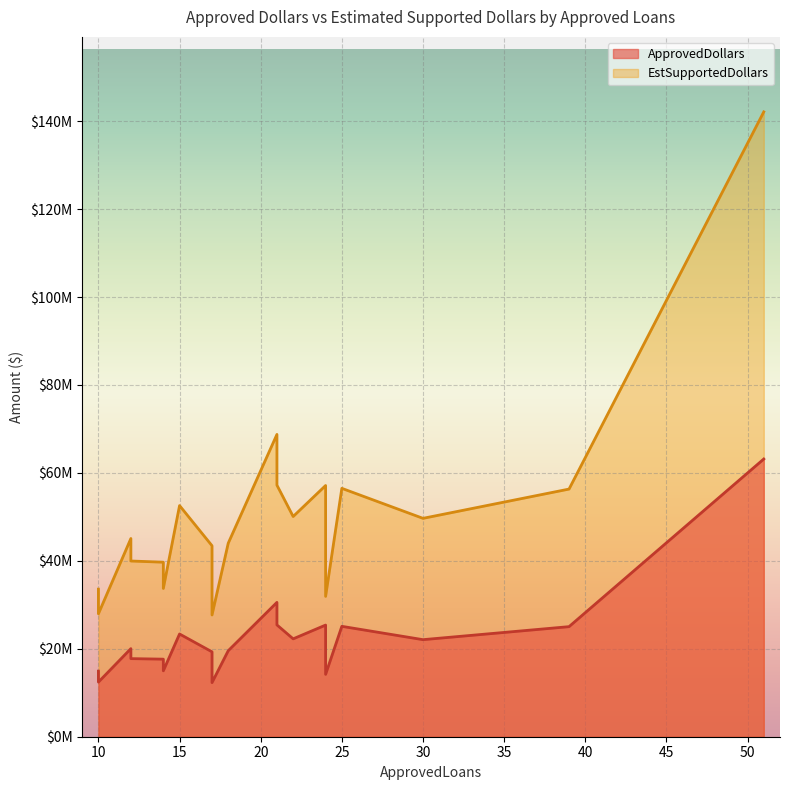

Does the chart display data point markers on the line(s)?

No